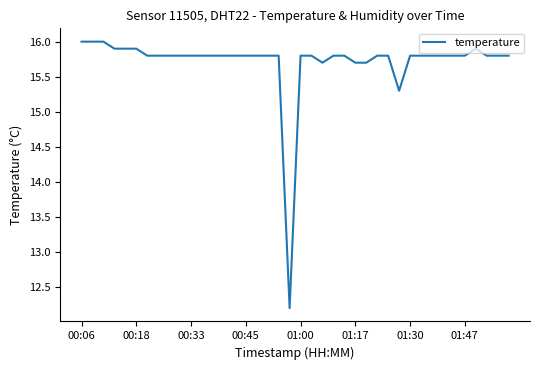

What is the maximum value shown in the chart?

16.0